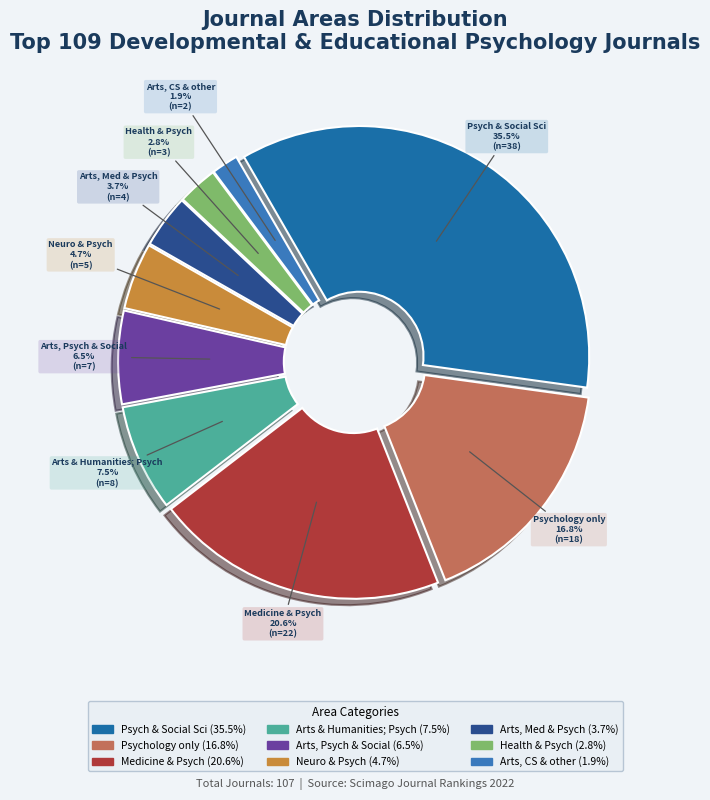

Which has a higher value, Medicine & Psych or Neuro & Psych?

Medicine & Psych